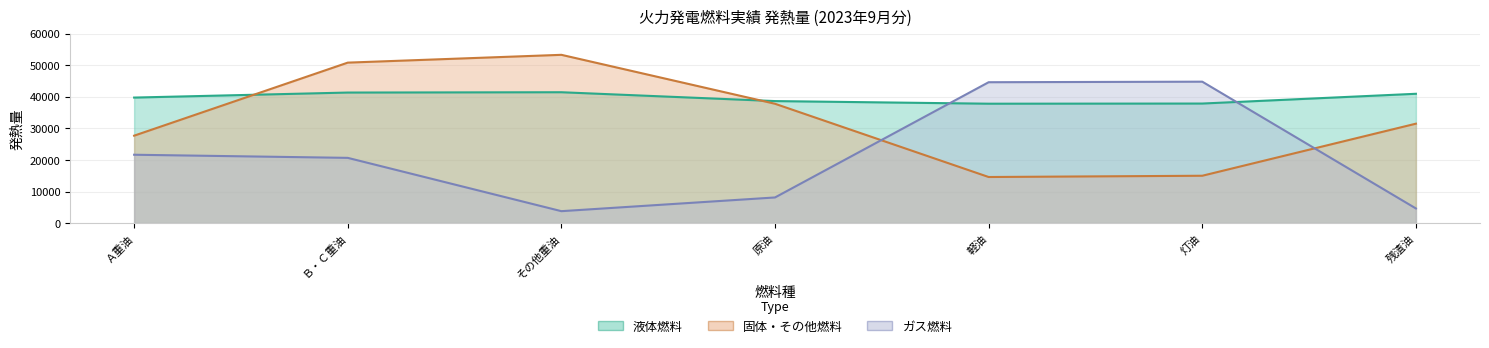

What are all the series names shown in the legend?

液体燃料, 固体・その他燃料, ガス燃料